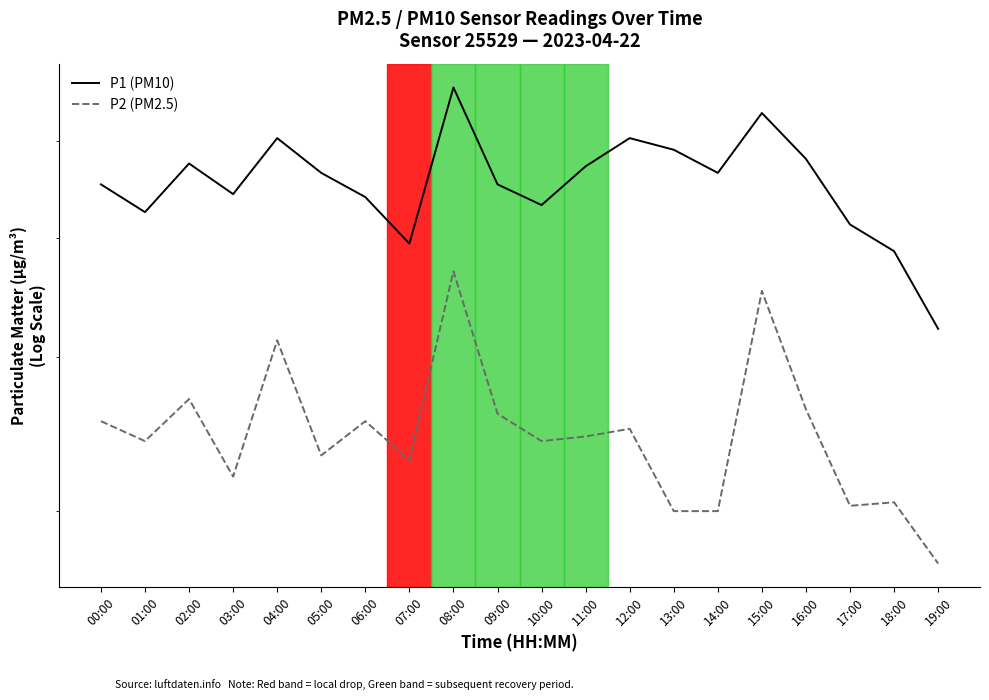

In P1 (PM10), how many points are higher than both neighbors (excluding endpoints)?

5